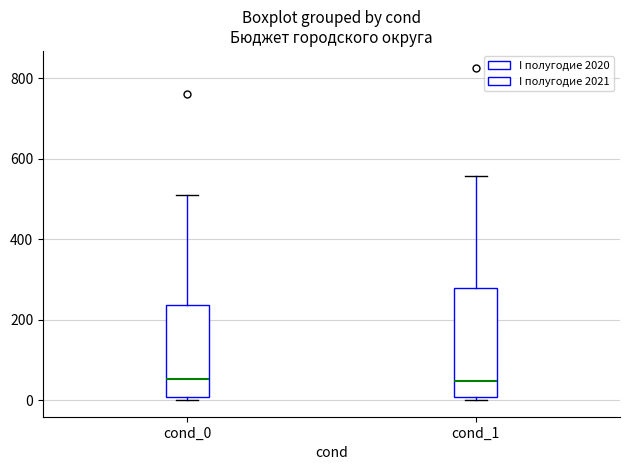

Where is the lower edge of the box for cond_0 on the y-axis? The values are not printed on the chart, so give them approximately, as read against the axis.

0